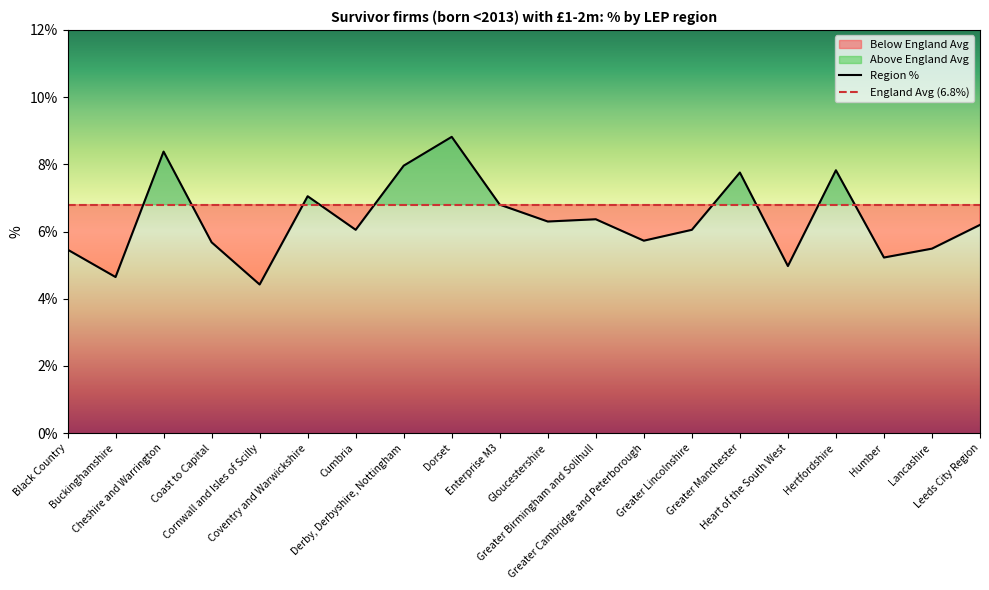

Is the value of Region % at Greater Birmingham and Solihull greater than the value of England Avg (6.8%) at Greater Birmingham and Solihull?

No